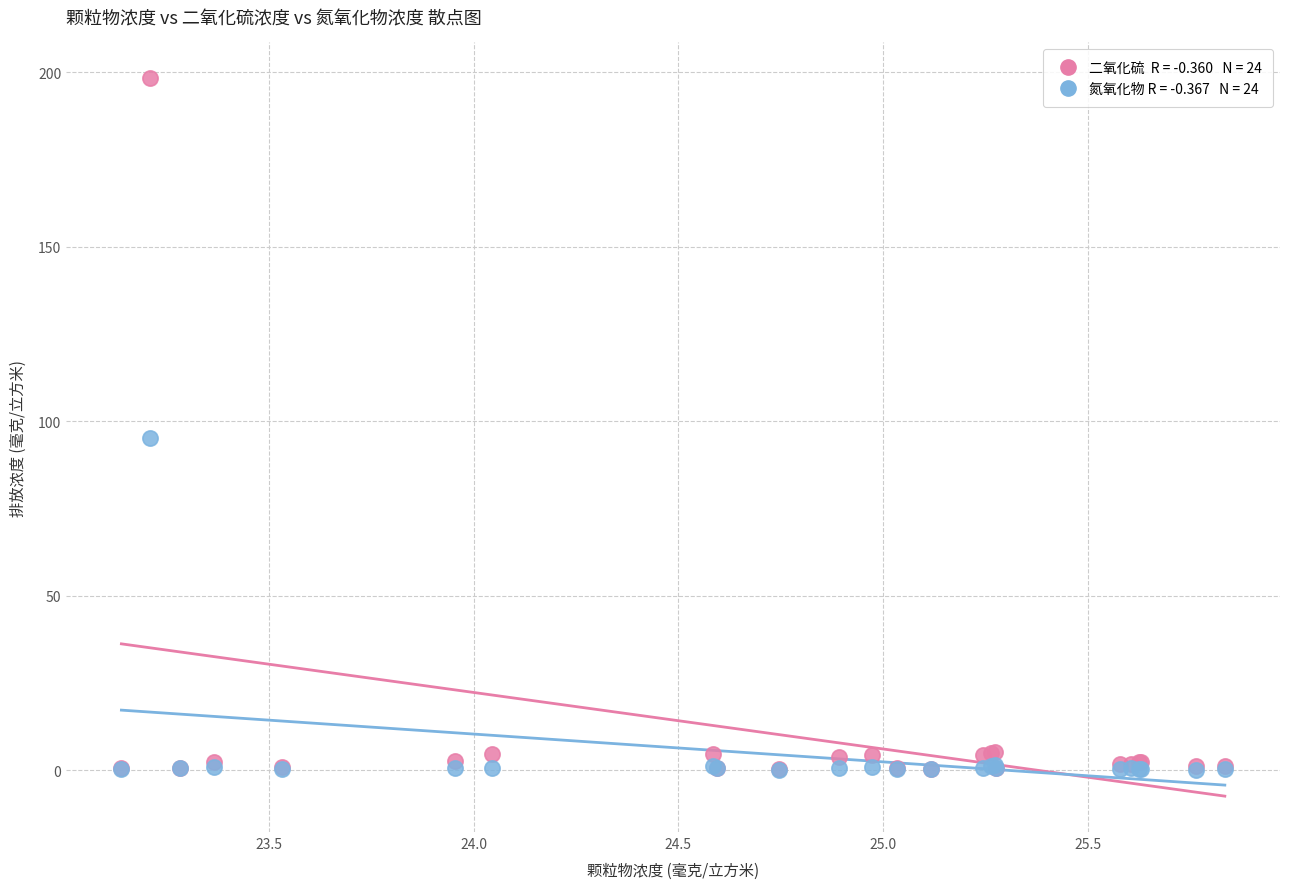

Across all series, what Y value is closest to 99?

95.2